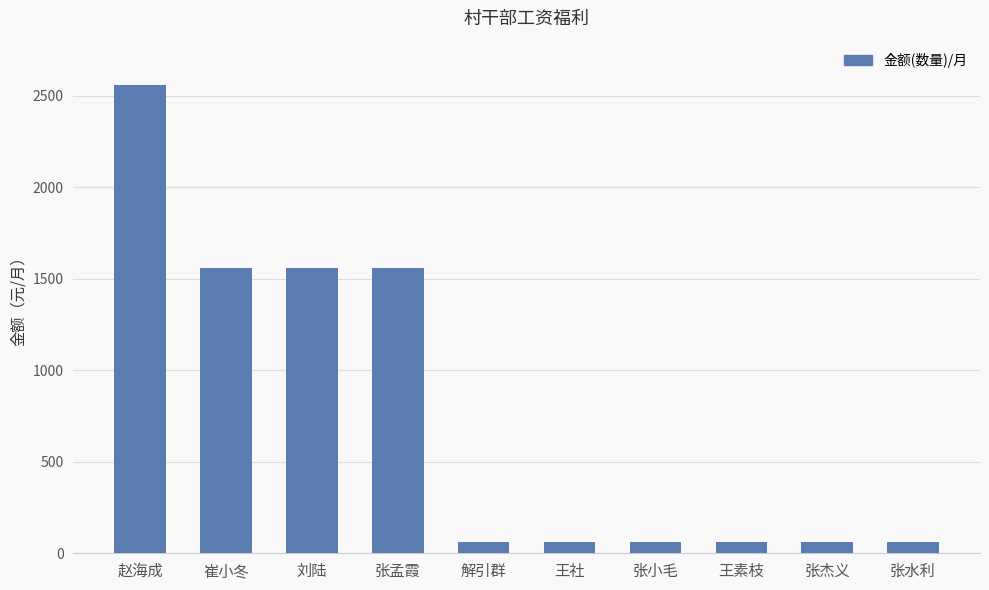

What is the label of the 2nd bar from the left?

崔小冬